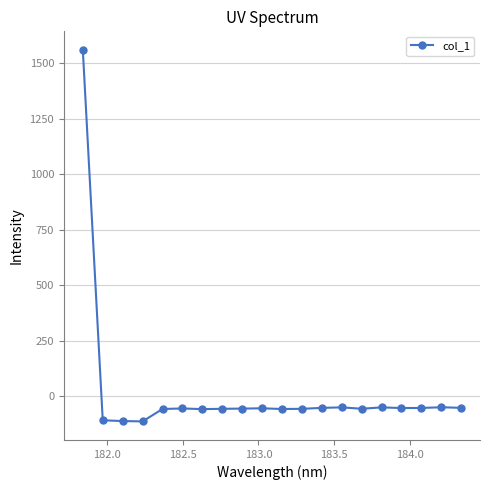

What is the value of the 12th point from the left?

-56.5